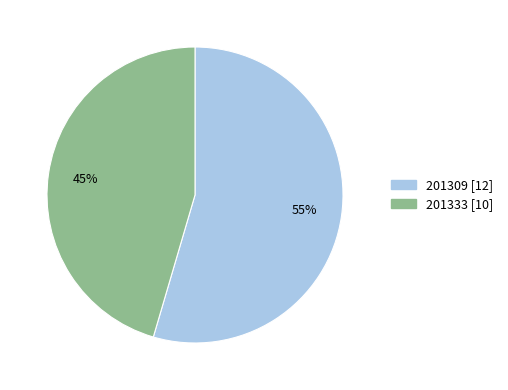

To the nearest percent, what is the average slice percentage?

50%